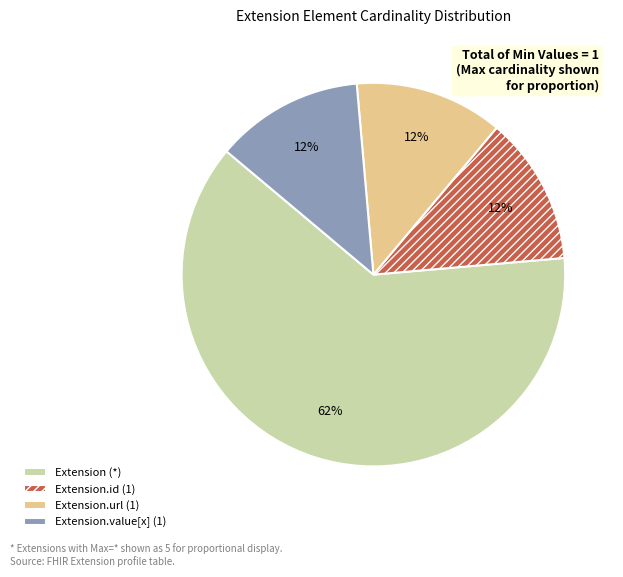

Do Extension (*) and Extension.id (1) together represent more than half of the pie?

Yes